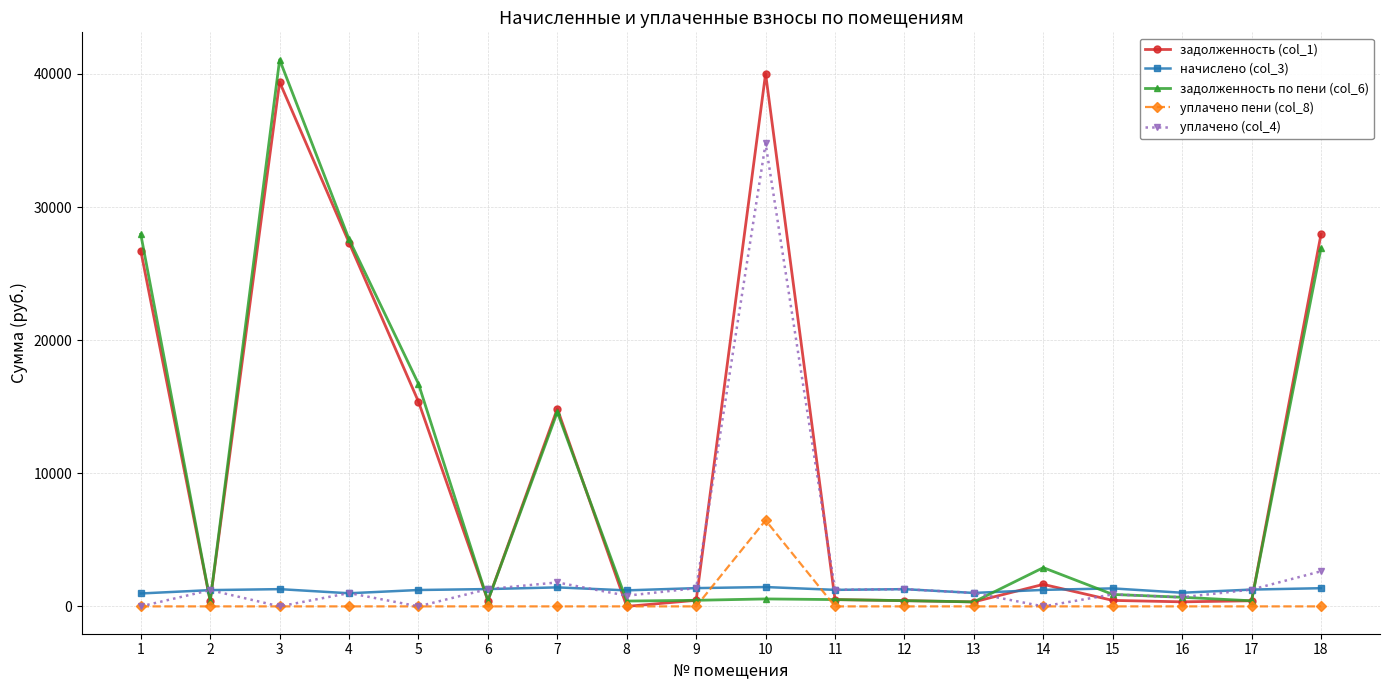

At which label does уплачено пени (col_8) reach its peak?

10